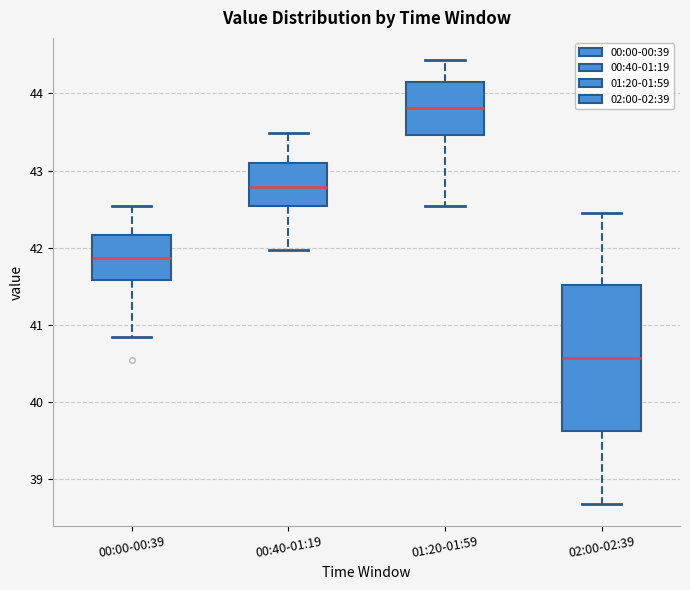

Which box's median line is the lowest?

02:00-02:39